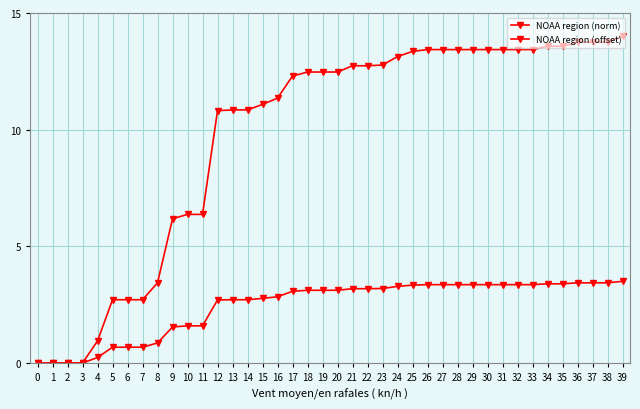

Which series has the largest range (max minus min)?

NOAA region (norm)